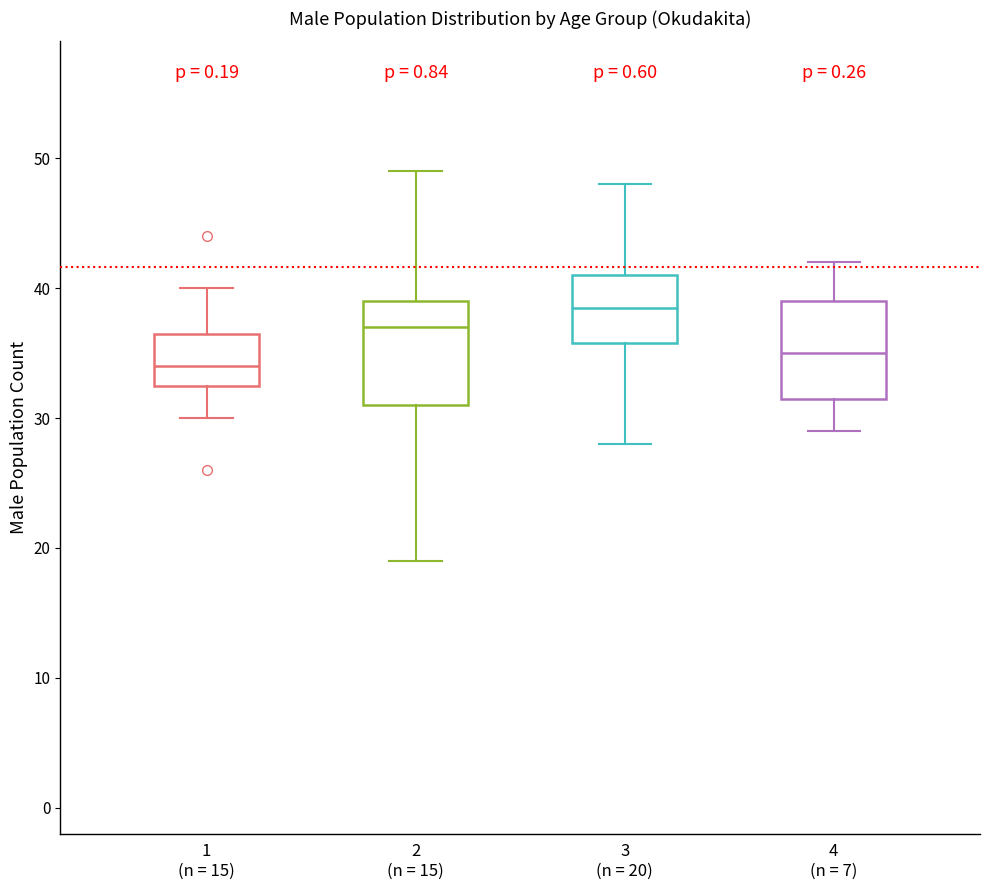

Reading left to right, transcribe this box plot: for each box, give where its median line is, the range the box spans, and where its two whiskers end, as read against the y-axis. The values are not printed on the chart, so give them approximately, as read against the axis.

1 (n = 15): median 34, box 33 to 37, whiskers 30 to 40
2 (n = 15): median 37, box 31 to 39, whiskers 19 to 49
3 (n = 20): median 39, box 36 to 41, whiskers 28 to 48
4 (n = 7): median 35, box 32 to 39, whiskers 29 to 42